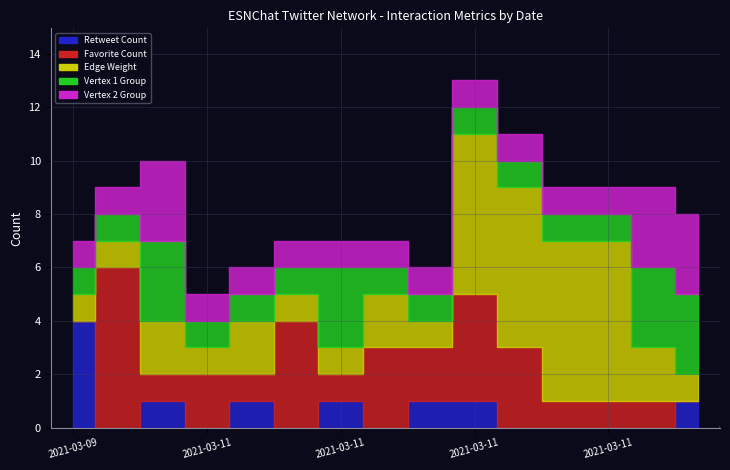

Does the chart display data point markers on the line(s)?

No